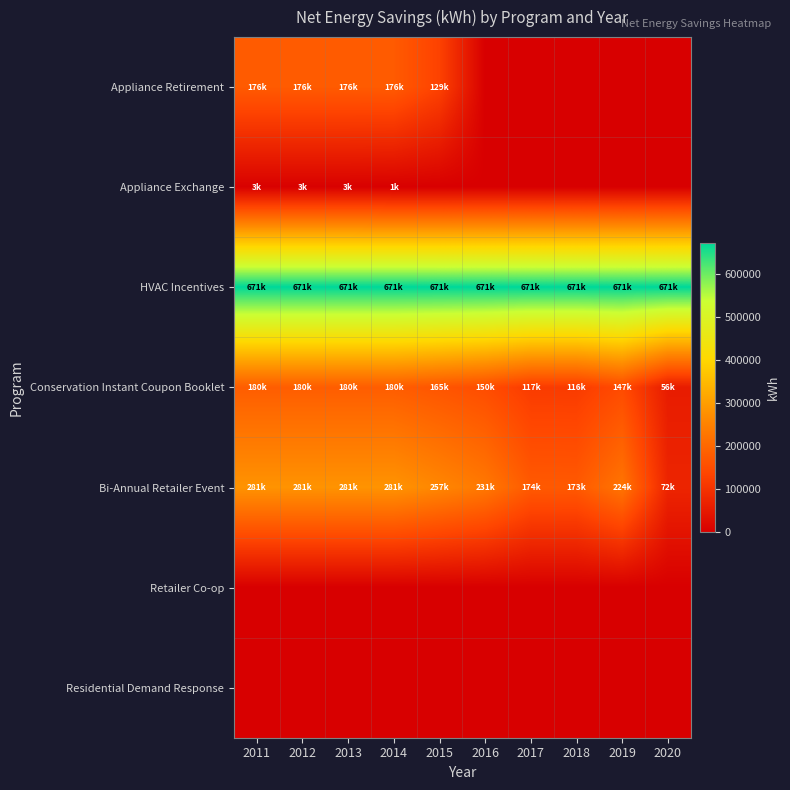

How many categories are shown in the chart?

10